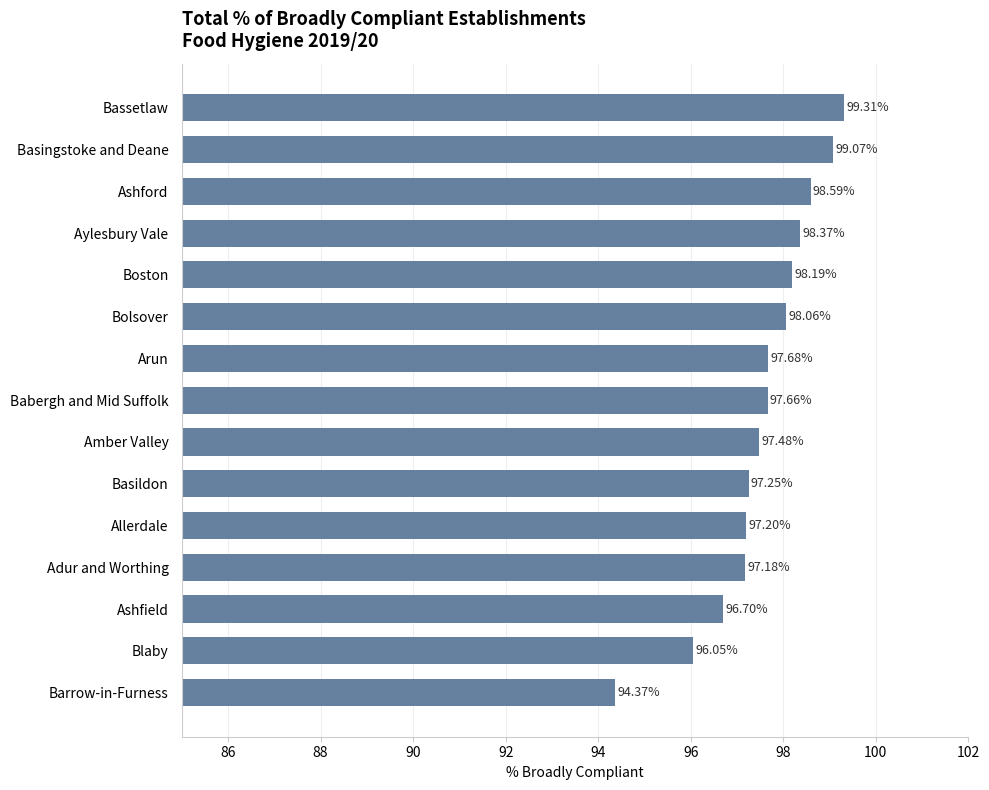

At which category does the chart reach its minimum across all series?

Barrow-in-Furness